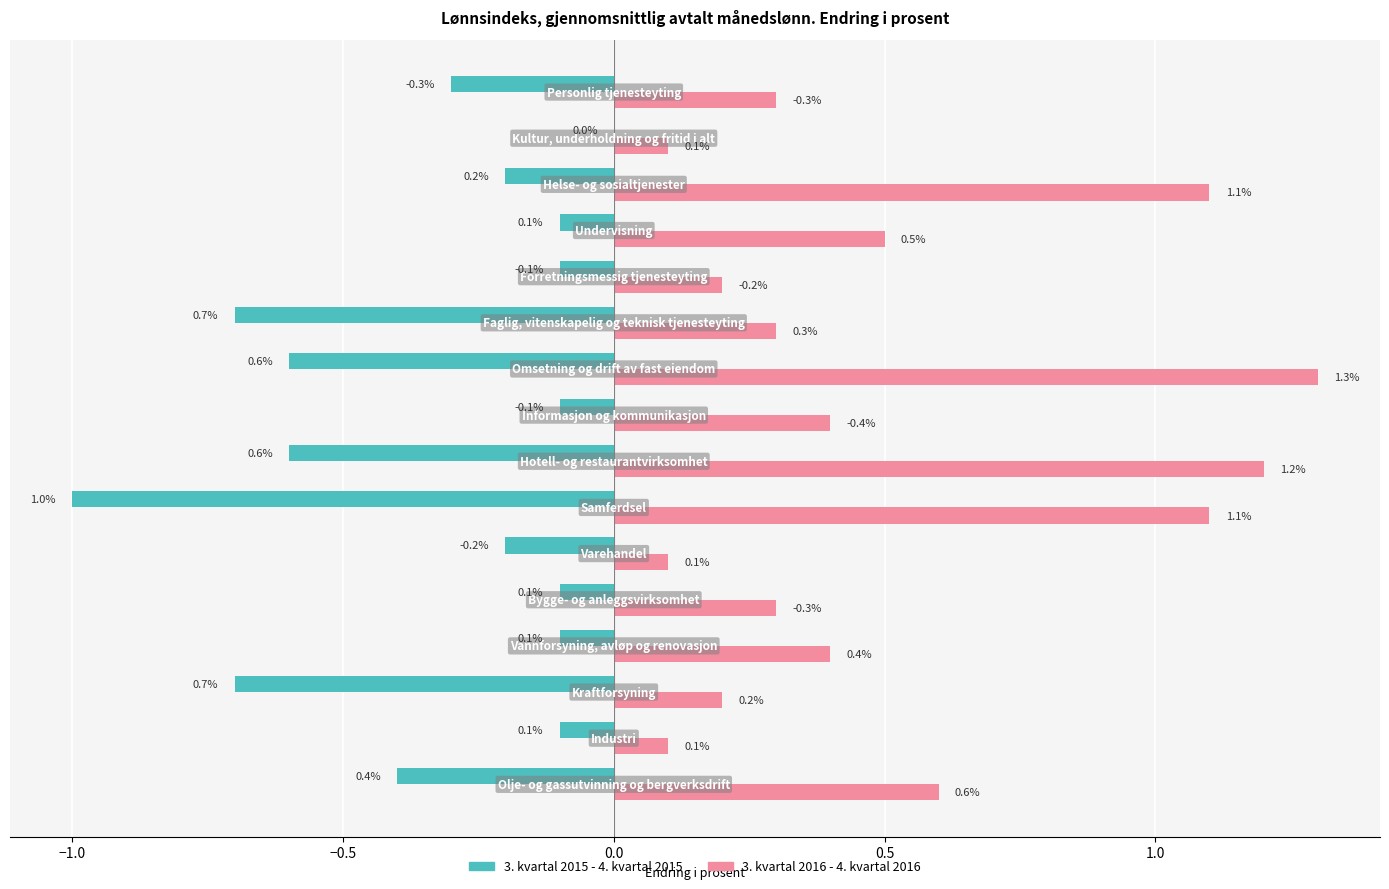

Which series has the largest total across all categories?

3. kvartal 2016 - 4. kvartal 2016